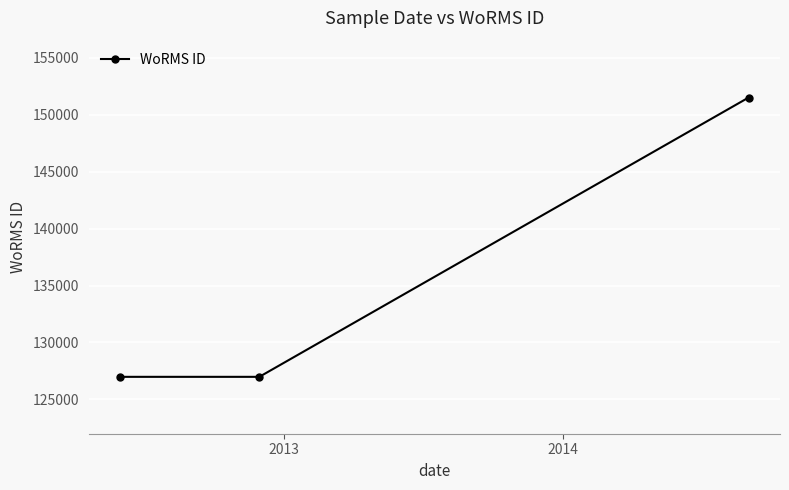

What is the difference between the maximum and second lowest values?

24548